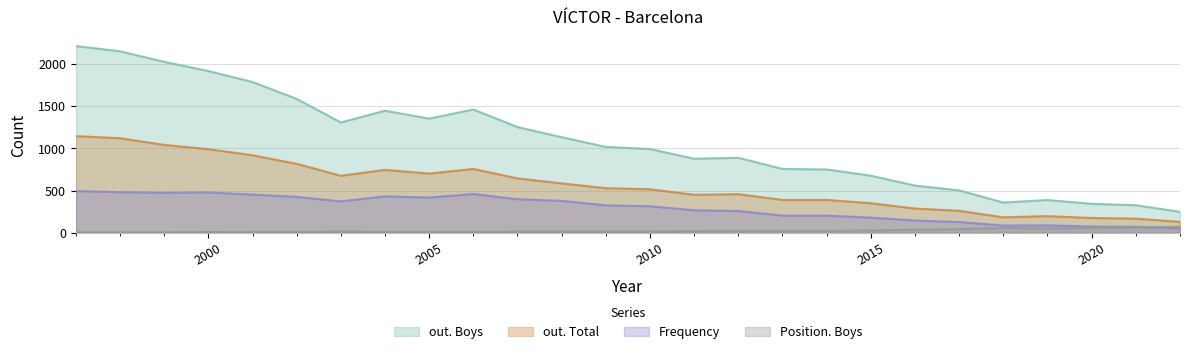

What is the value of the Position. Boys point at the 10th from the left?

10